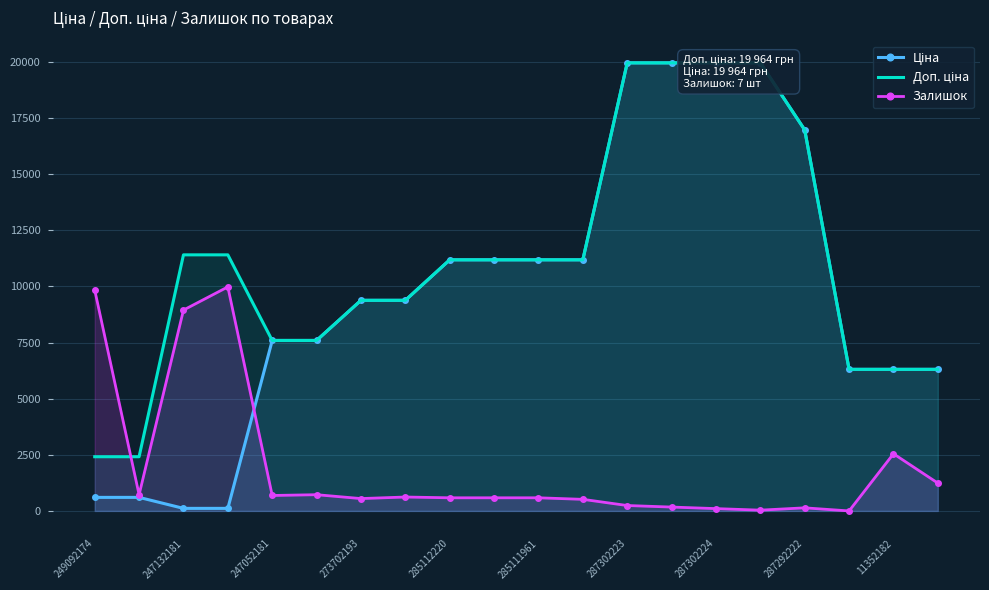

What is the highest value of the Залишок series?

9982.1